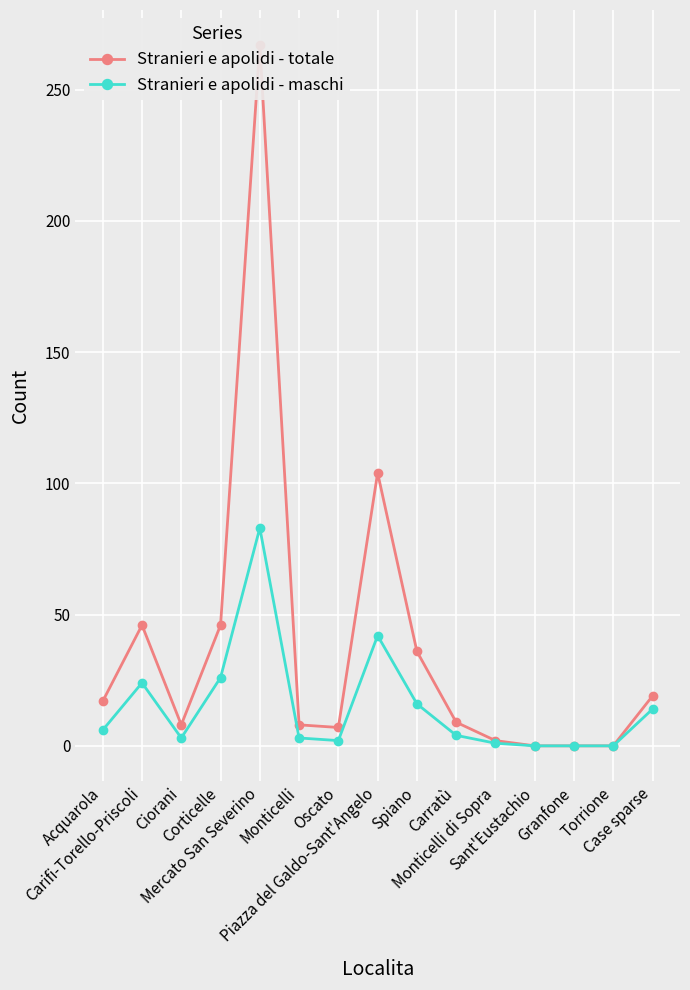

True or false: Stranieri e apolidi - totale and Stranieri e apolidi - maschi cross at least once.

False